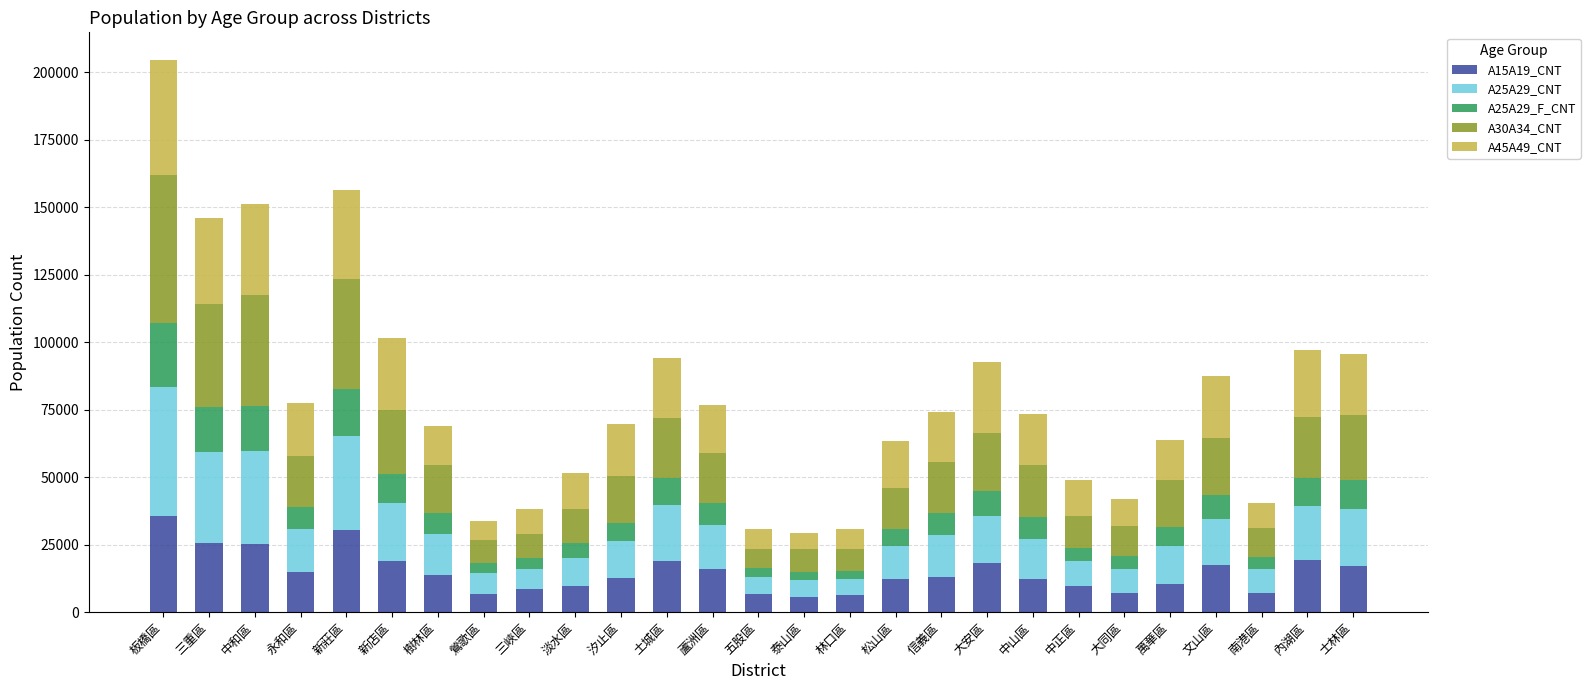

What is the maximum value for A15A19_CNT?

35506